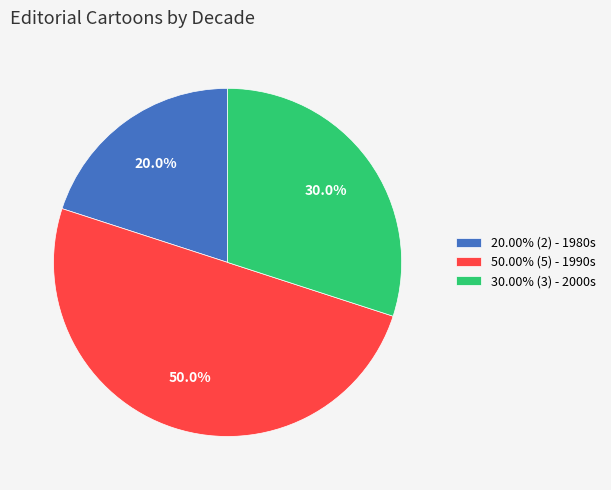

Count the number of slices in the pie.

3